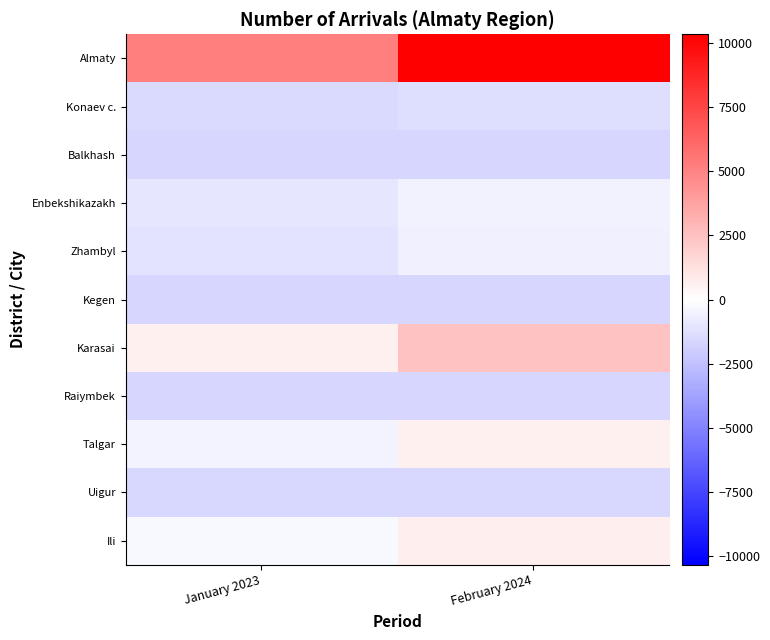

Between January 2023 and February 2024, which series saw the biggest shift?

Almaty